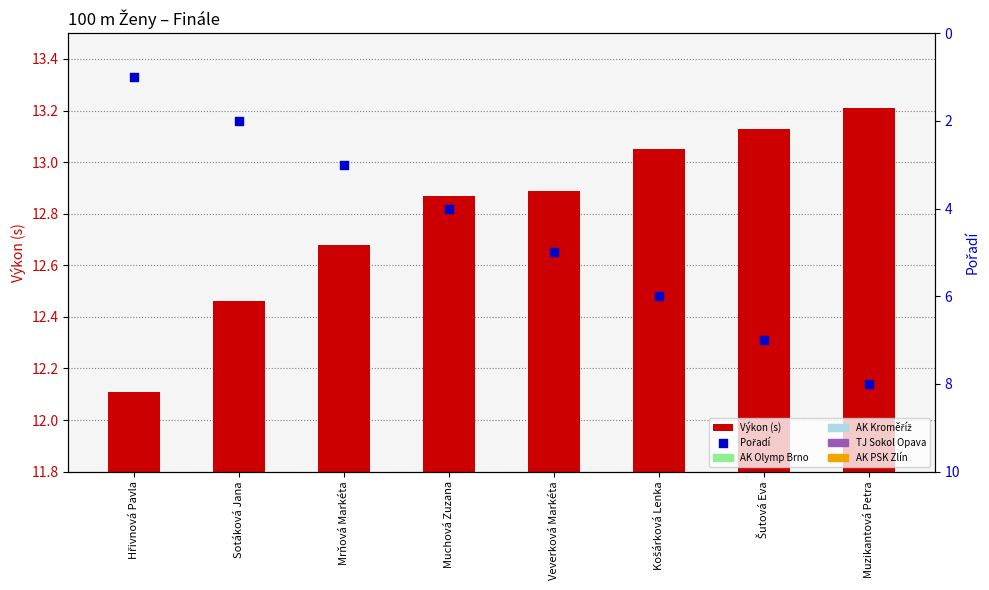

What are all the series names shown in the legend?

Výkon (s), Pořadí